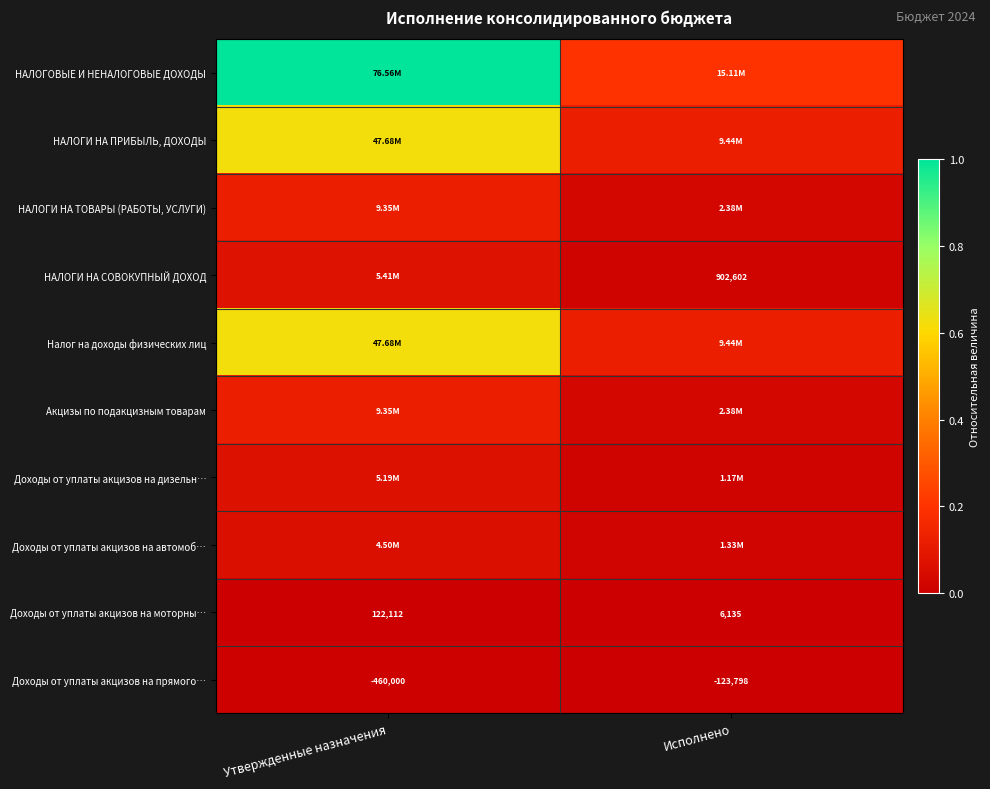

Is the value of Доходы от уплаты акцизов на моторны… at Исполнено greater than the value of Доходы от уплаты акцизов на прямого… at Исполнено?

Yes